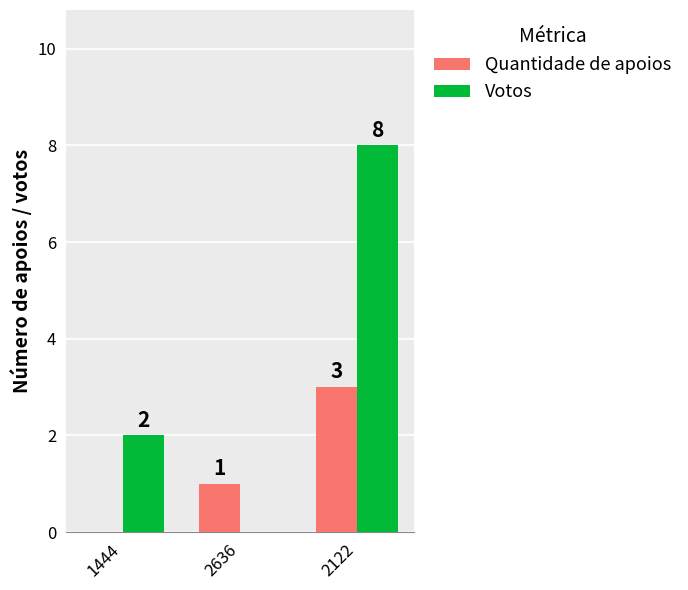

Which series has the largest total across all categories?

Votos